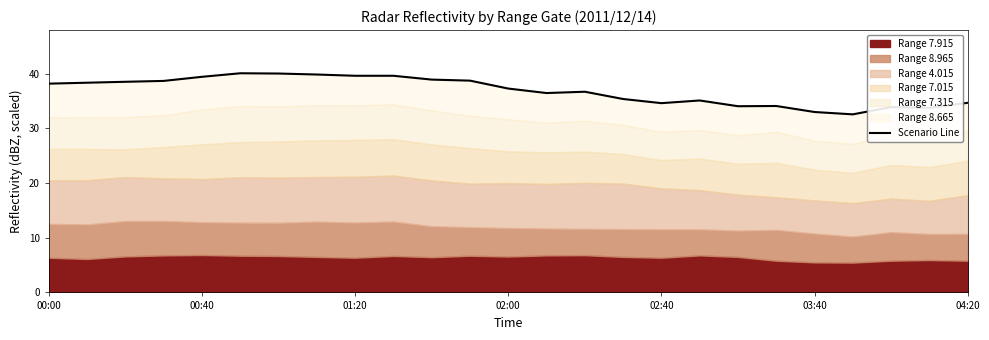

The chart shows a value of 53.6 at 01:20. True or false?

False